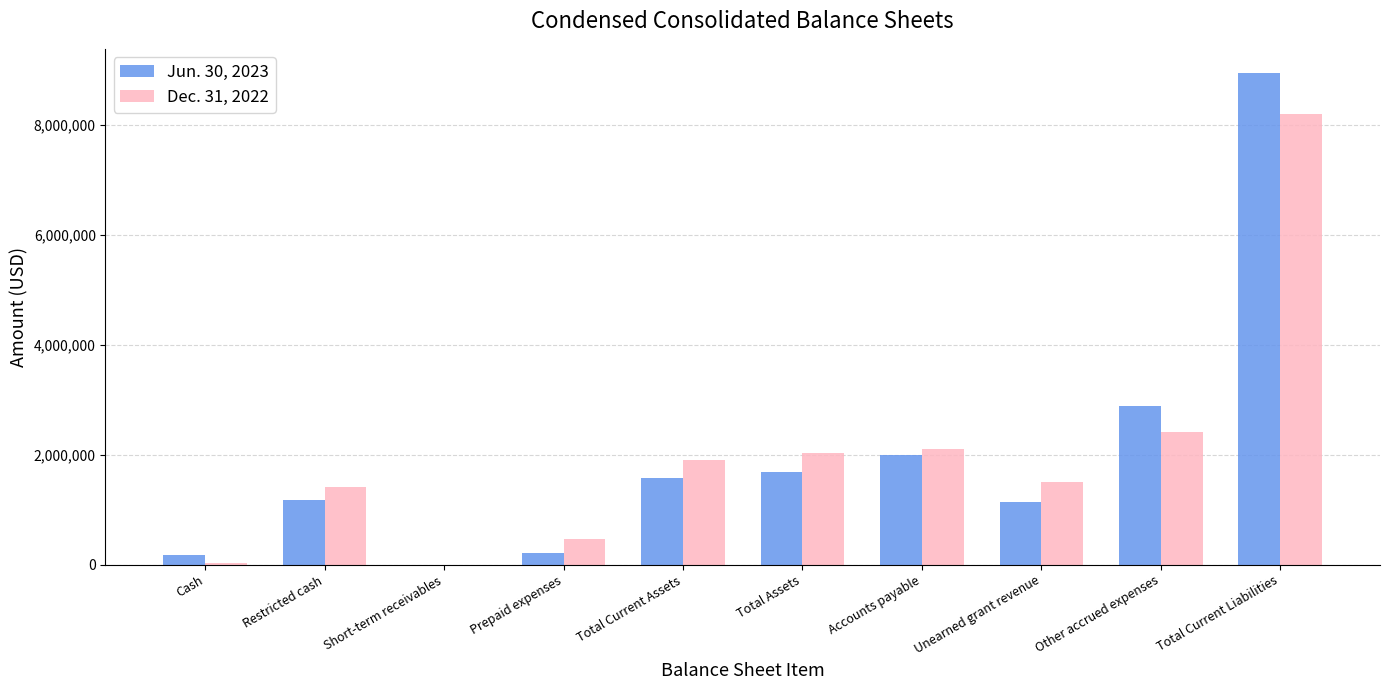

Between Prepaid expenses and Other accrued expenses, which series saw the biggest shift?

Jun. 30, 2023